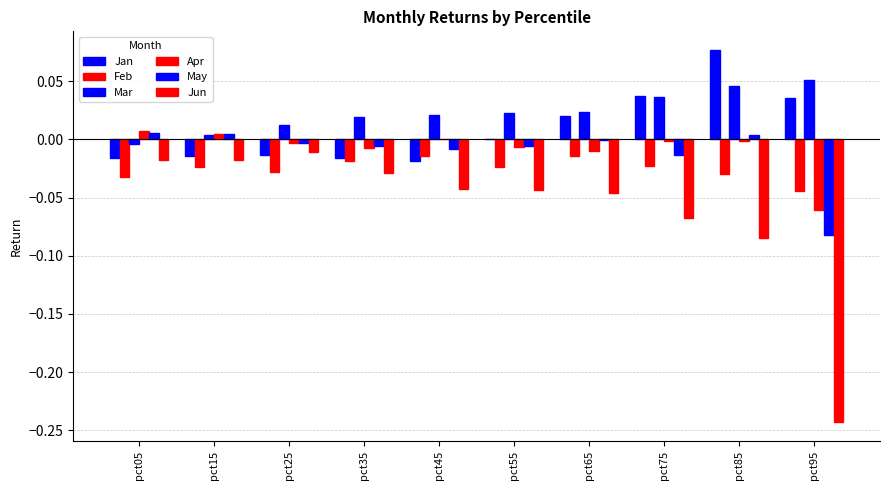

Rank the series at pct55 from highest to lowest value.

Mar, Jan, May, Apr, Feb, Jun